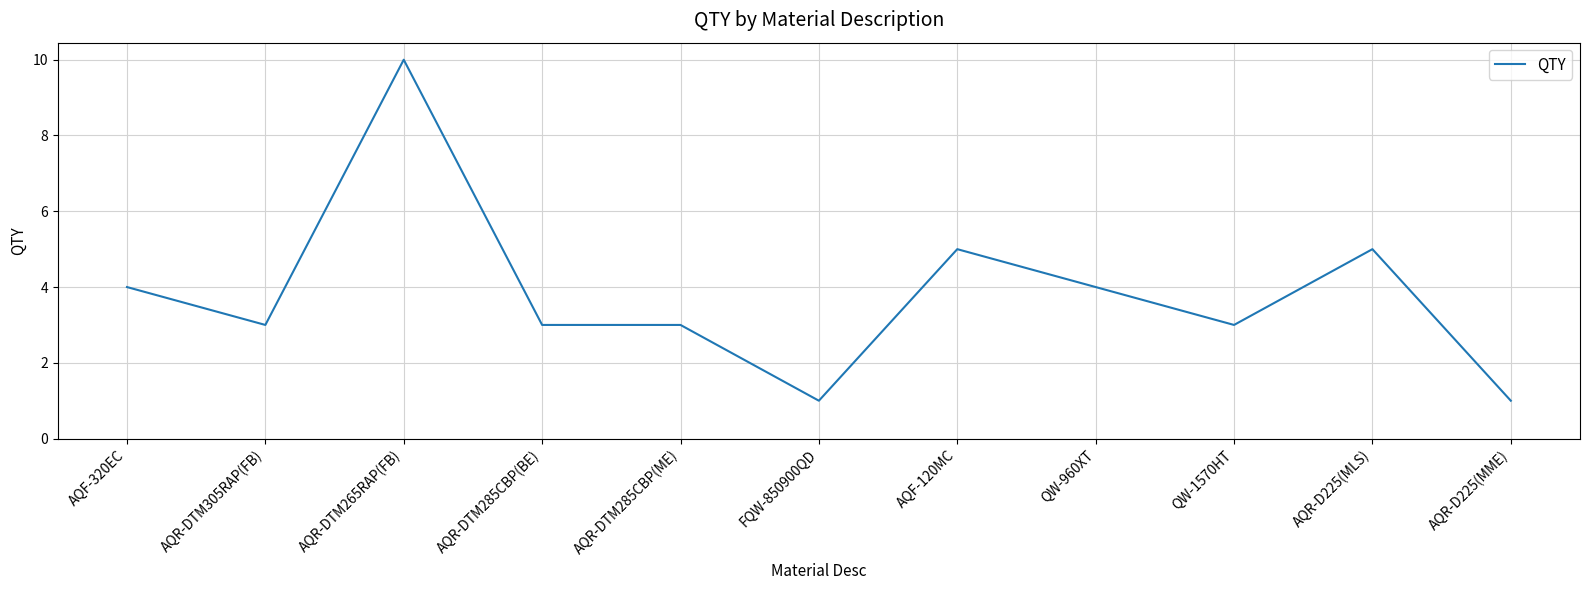

Reading left to right, what are all the values shown in this chart?

AQF-320EC=4	AQR-DTM305RAP(FB)=3	AQR-DTM265RAP(FB)=10	AQR-DTM285CBP(BE)=3	AQR-DTM285CBP(ME)=3	FQW-850900QD=1	AQF-120MC=5	QW-960XT=4	QW-1570HT=3	AQR-D225(MLS)=5	AQR-D225(MME)=1